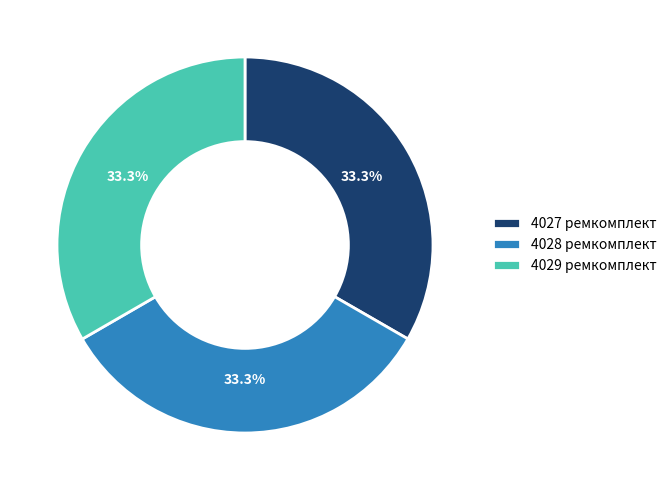

Approximately how many times larger is the value at 4028 ремкомплект compared to 4027 ремкомплект?

1.0